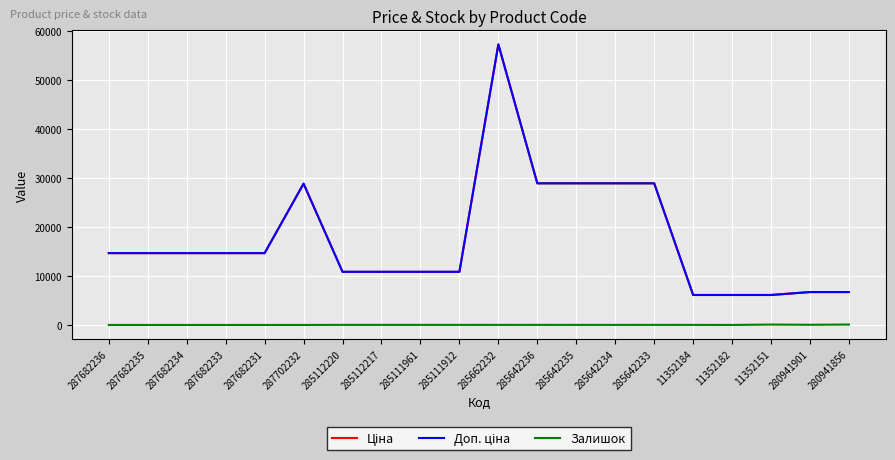

How many lines are shown in the chart?

3